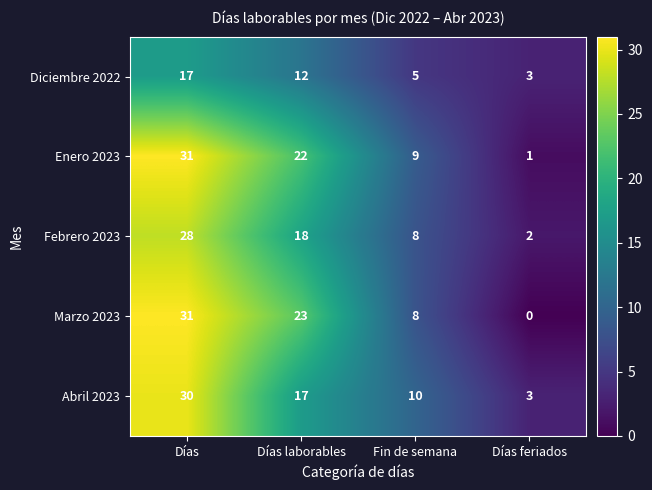

Rank the categories by Diciembre 2022 value from lowest to highest.

Días feriados, Fin de semana, Días laborables, Días